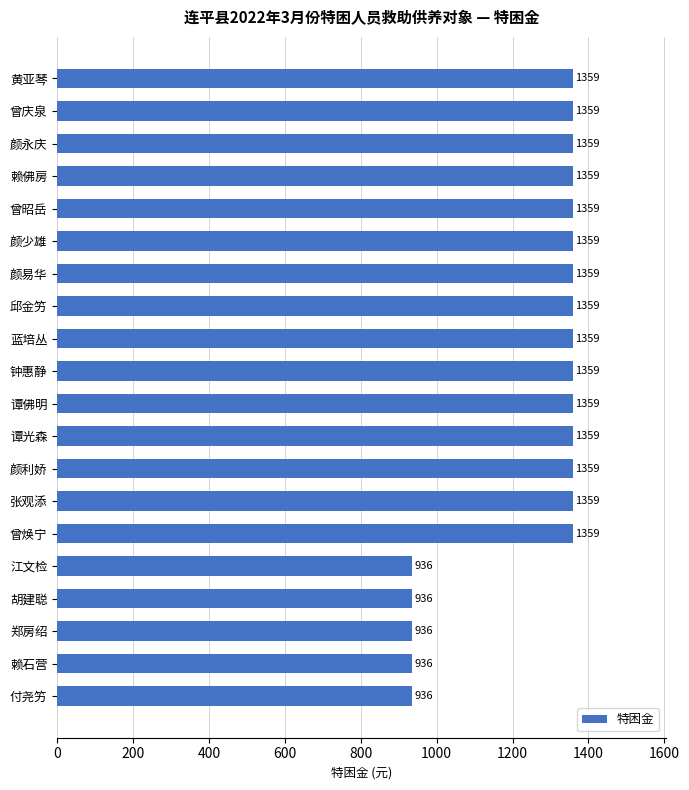

Is it true that the value at 黄亚琴 is 1359?

True